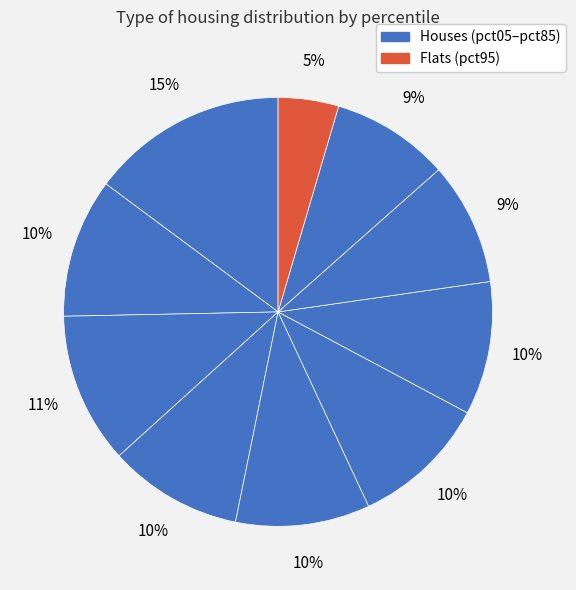

Rank the categories by value from lowest to highest.

pct95, pct85, pct75, pct65, pct35, pct45, pct55, pct15, pct25, pct05